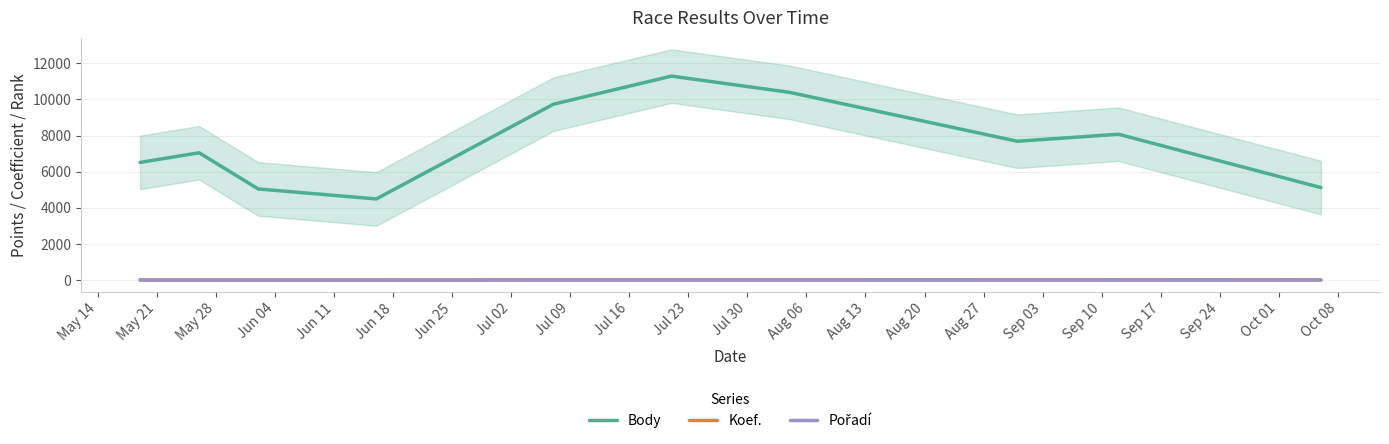

Reading right to left, transcribe all the data shown in this chart.

Body: 5119.7	8071.0	7682.7	10389.0	11286.7	9731.3	4490.0	5045.0	7045.3	6512.0
Koef.: 10.3	14.3	13.3	17.3	16.0	15.0	3.7	5.0	8.7	8.0
Pořadí: 4.3	5.3	5.3	4.7	4.0	4.7	1.7	1.7	2.7	2.3